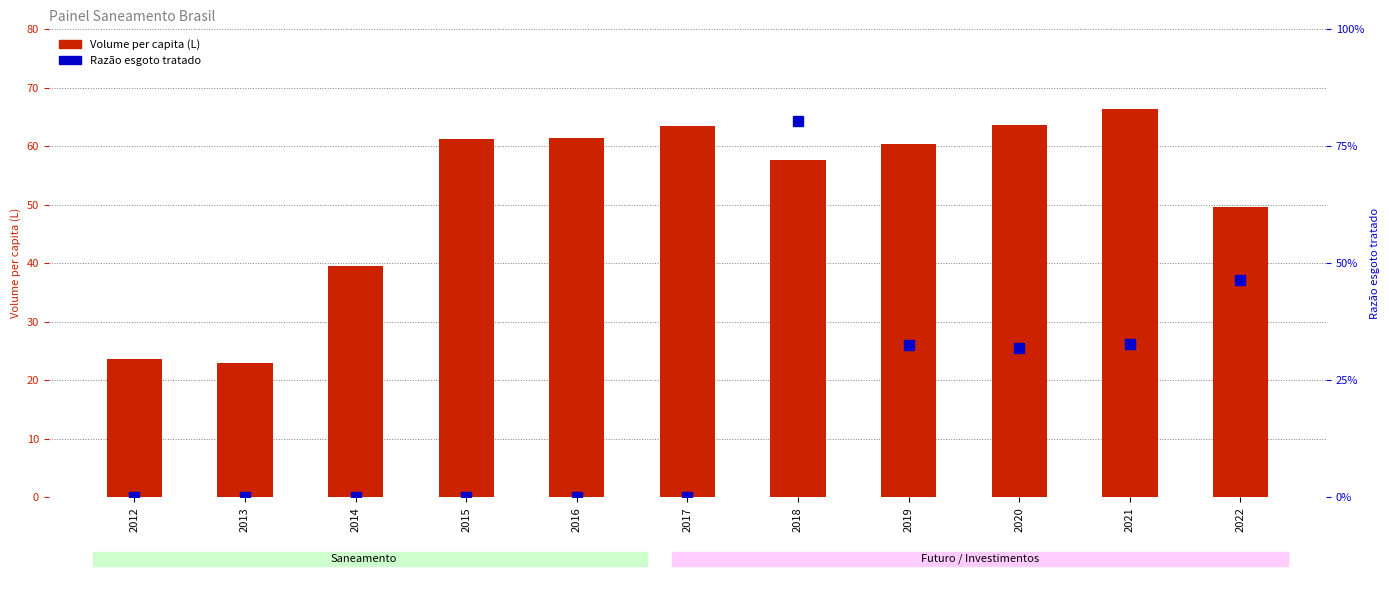

What is the total value across all series at 2016?

61.5